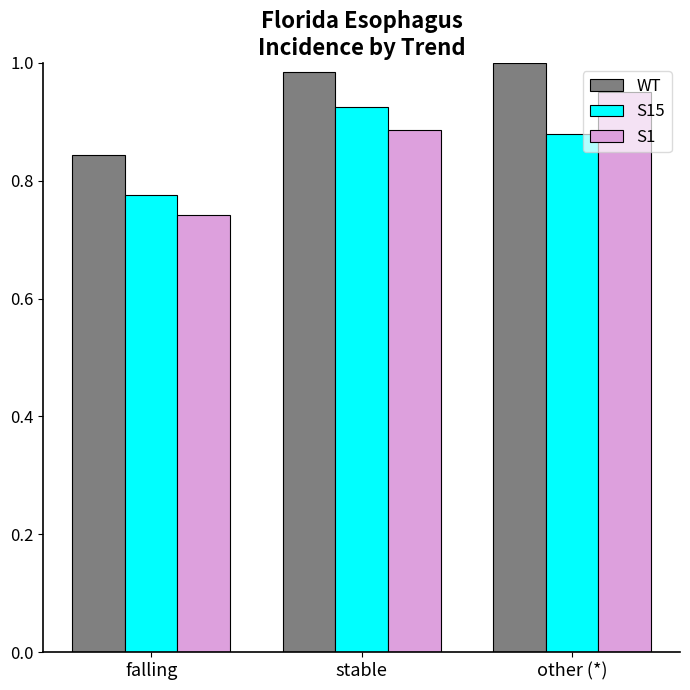

At how many categories does at least one series exceed 0?

3